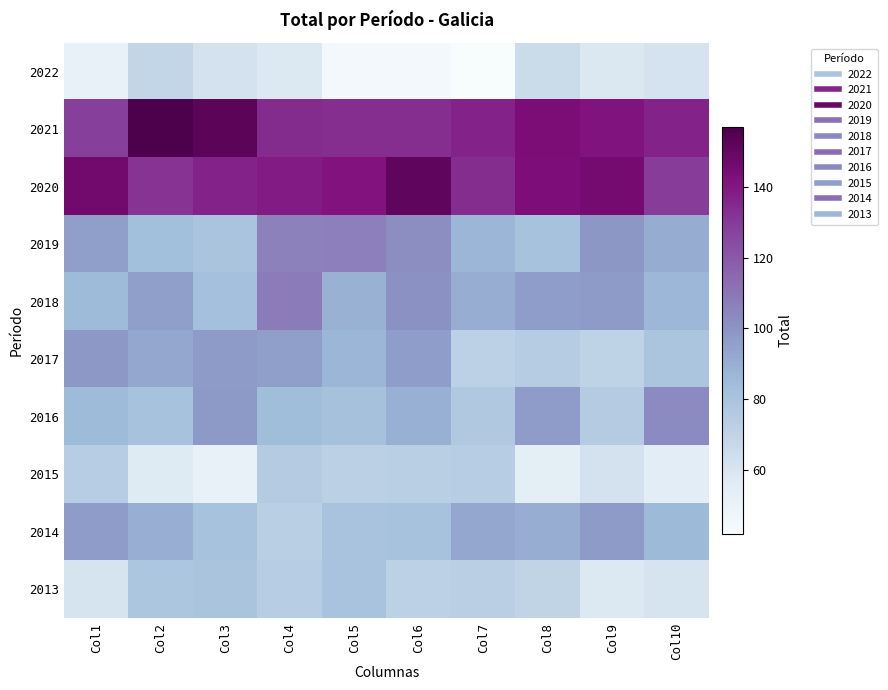

What is the minimum value shown in the chart?

41.7